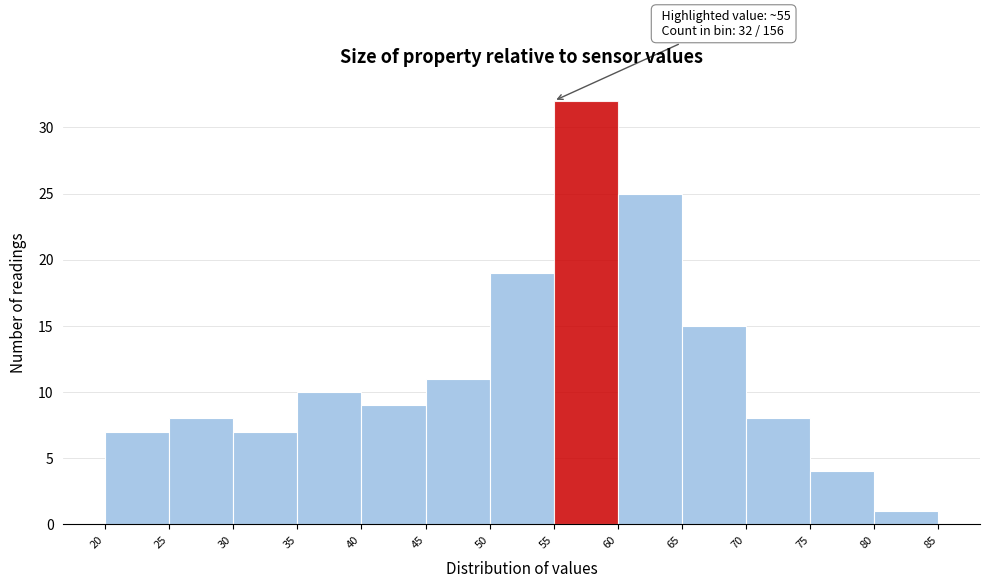

Which range on the x-axis has the tallest bar?

55 to 60